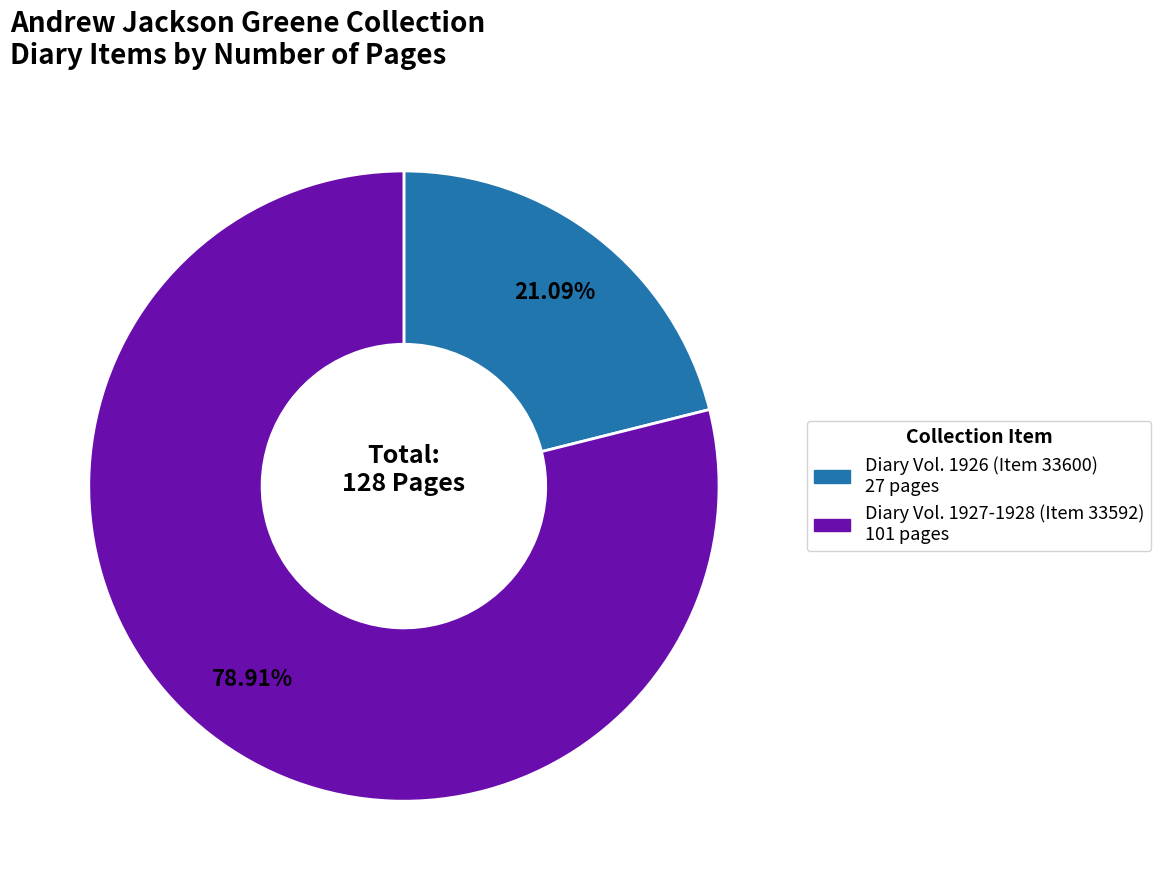

Is there a majority slice in this chart?

Yes